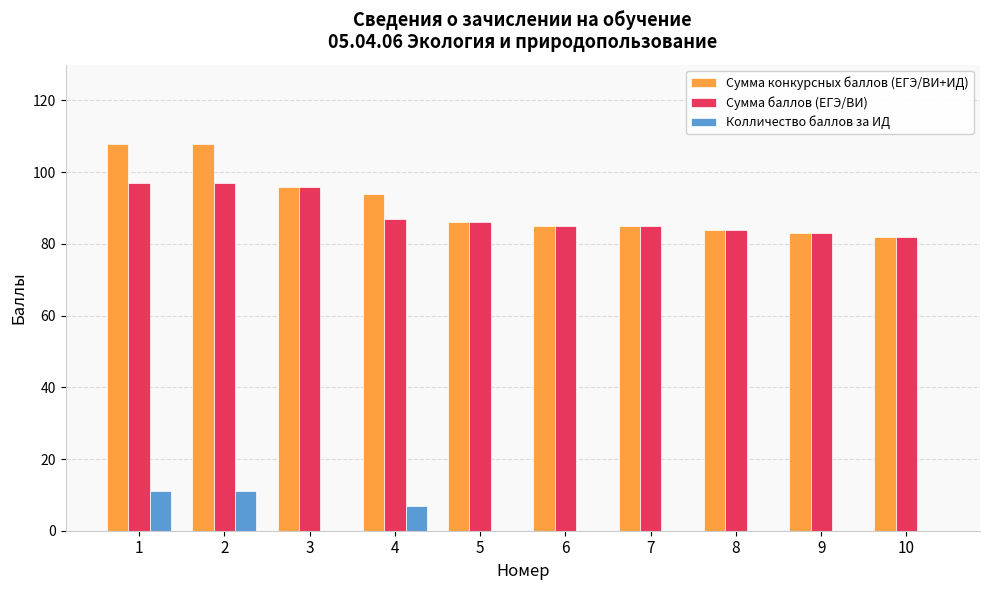

What is the sum of all Колличество баллов за ИД values?

29